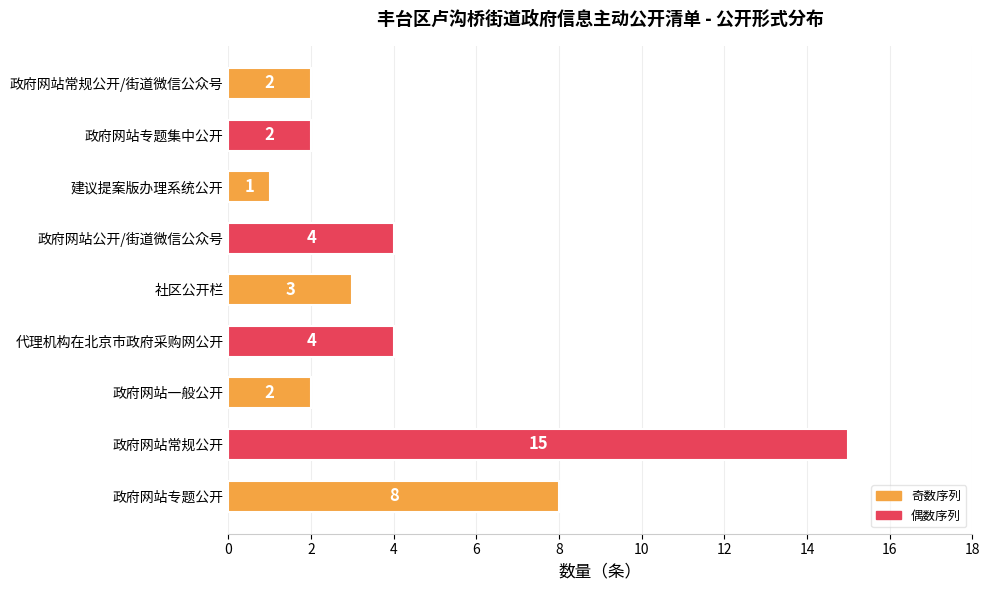

What is the ratio of the value at 政府网站公开/街道微信公众号 to the value at 政府网站一般公开?

2.0